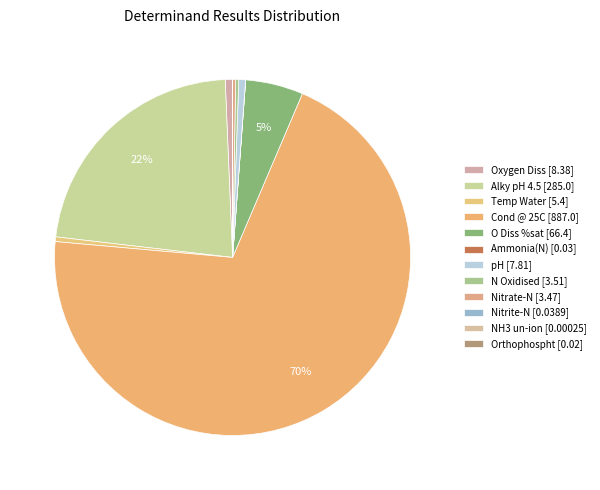

Is Cond @ 25C the majority of the pie?

Yes